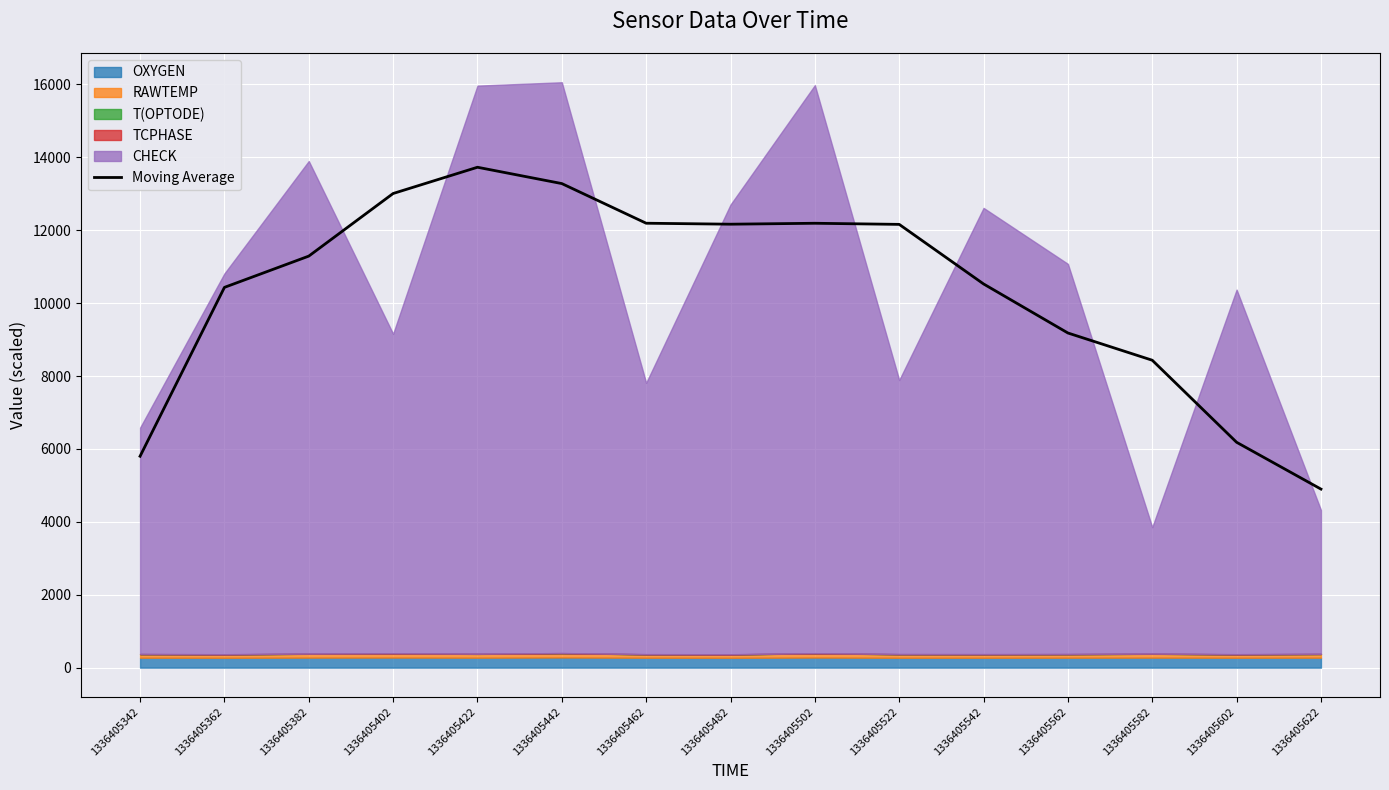

What is the difference between the second highest and second lowest values?

7480.2